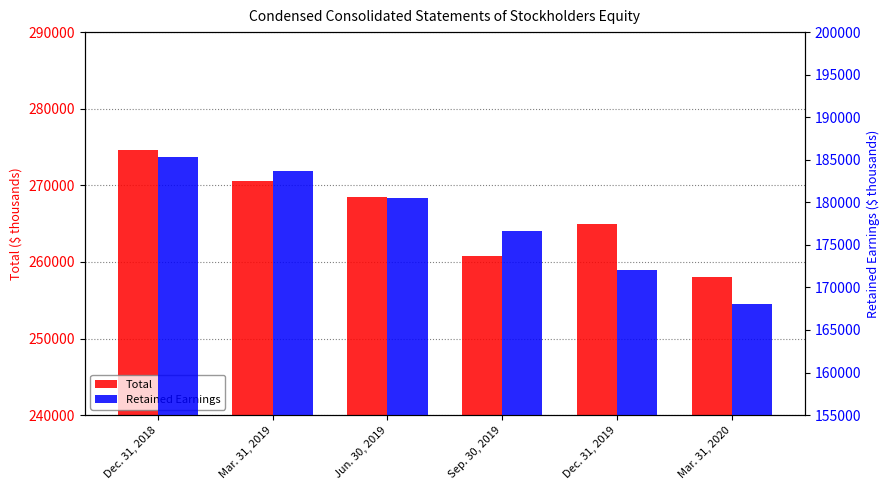

What is the sum of the Retained Earnings values at Sep. 30, 2019 and Jun. 30, 2019?

357157